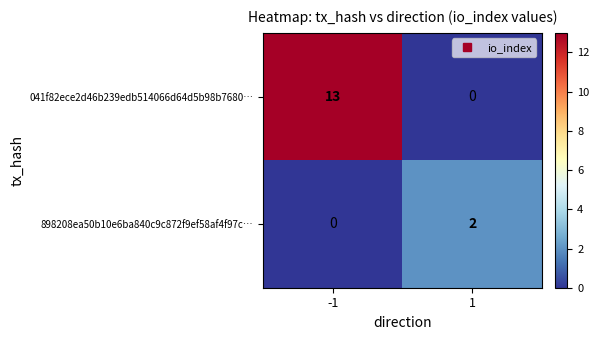

What is the difference between the highest and lowest values at 1?

2